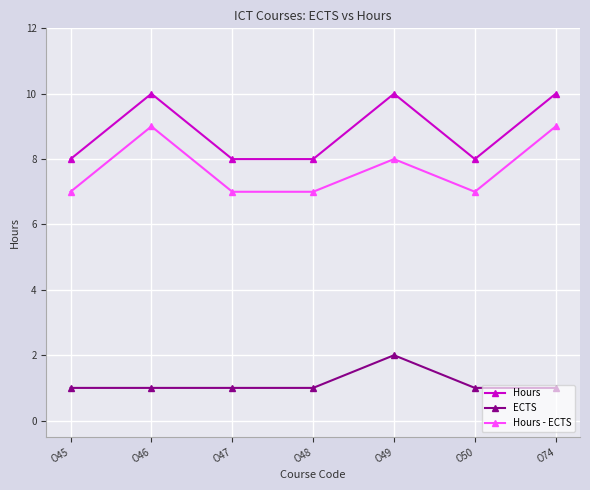

What is the value of the ECTS point at the 3rd from the left?

1